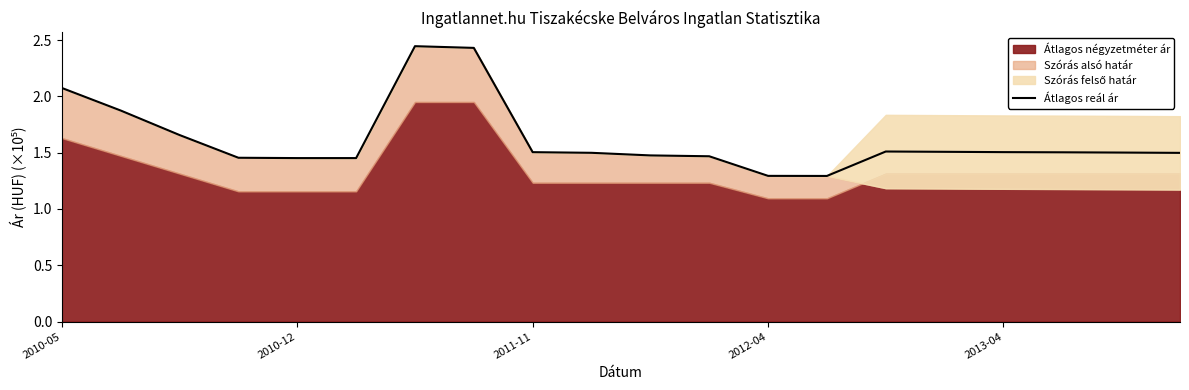

How many lines are shown in the chart?

1